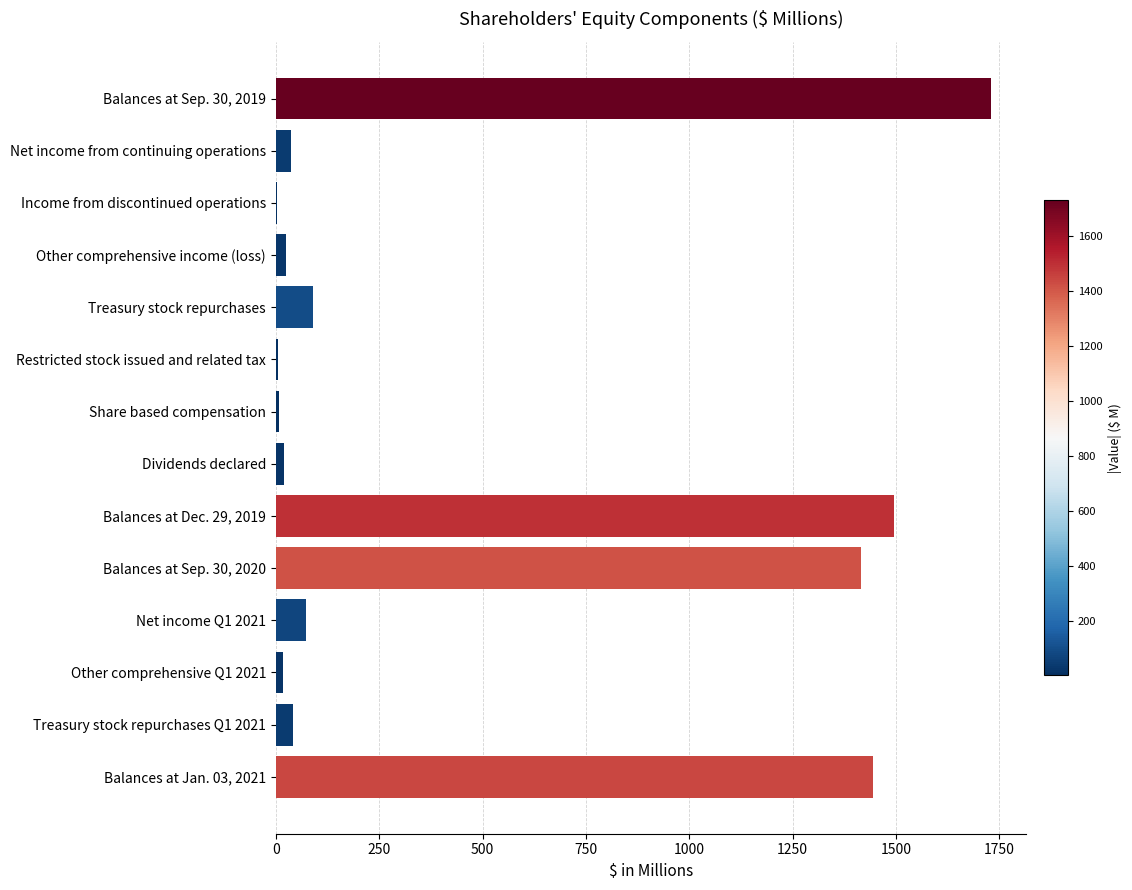

True or false: the data shows 37.7 at Net income from continuing operations.

True